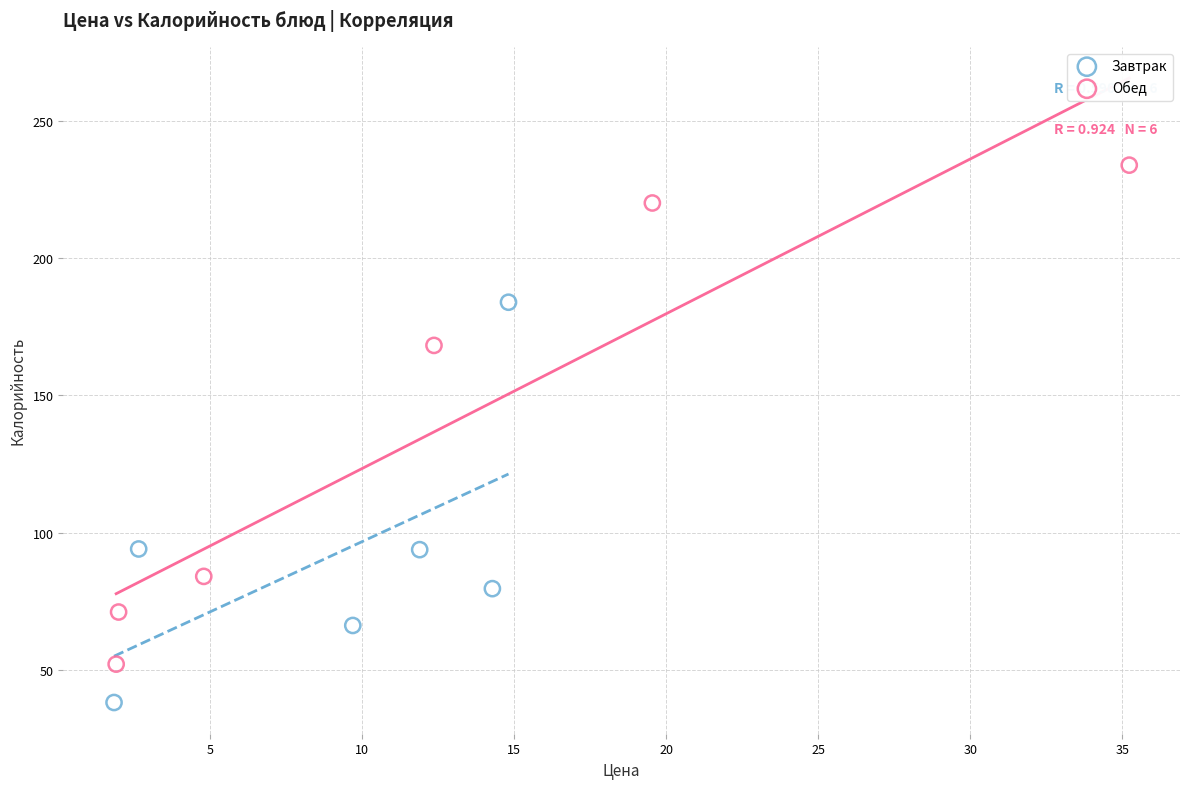

Which series has the widest spread of Y values?

Обед